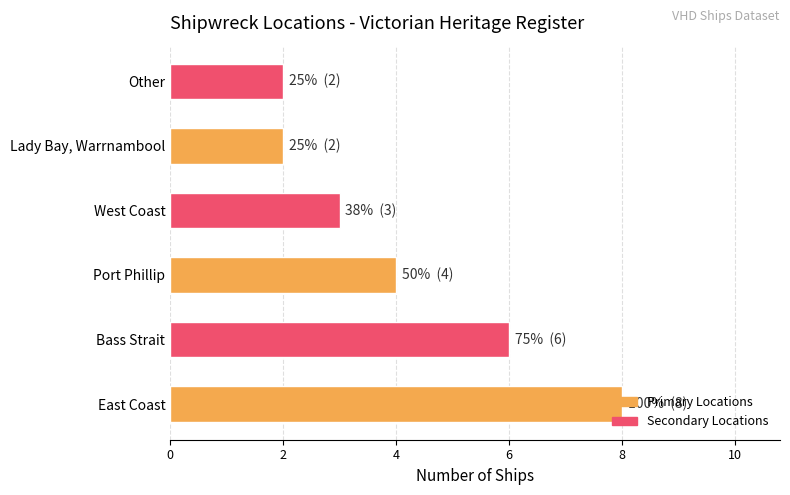

Approximately how many times larger is the value at West Coast compared to Port Phillip?

0.8